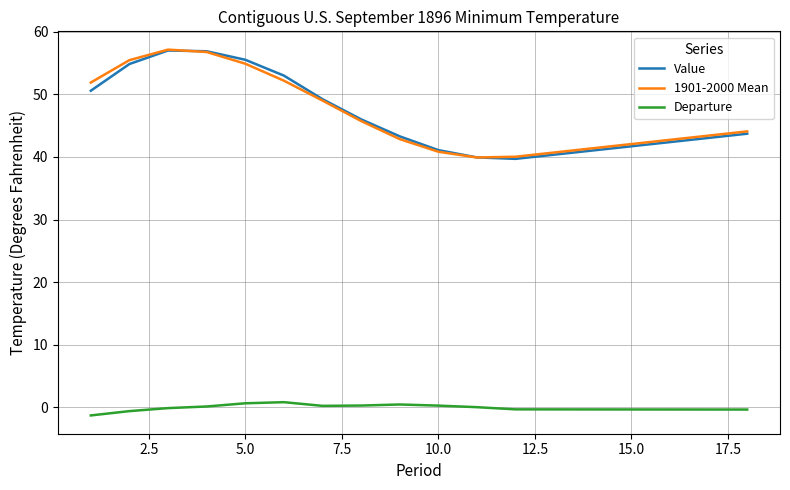

What is the minimum value shown in the chart?

-1.3